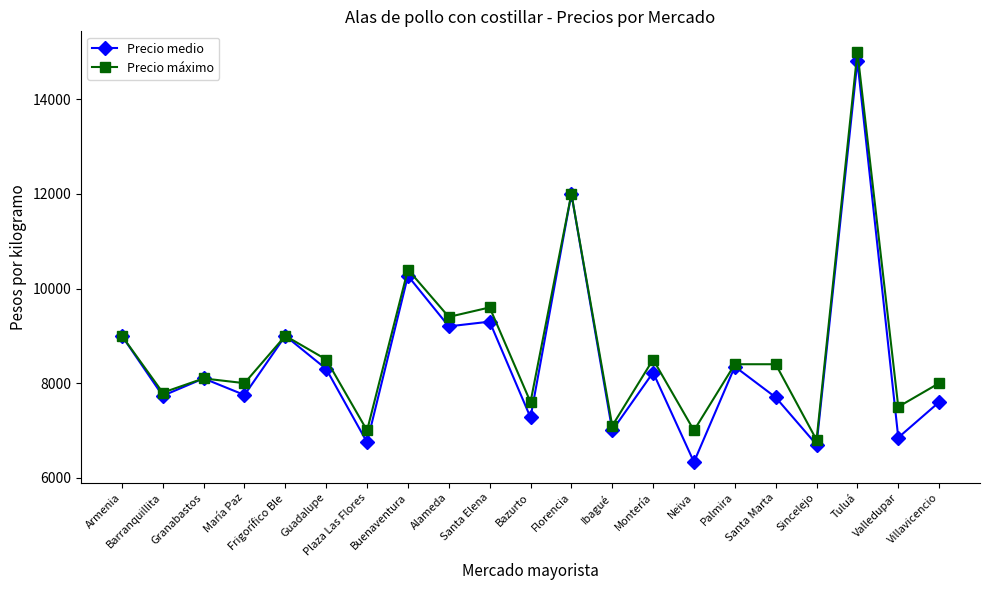

What is the value of the Precio máximo point at the 7th from the left?

7000